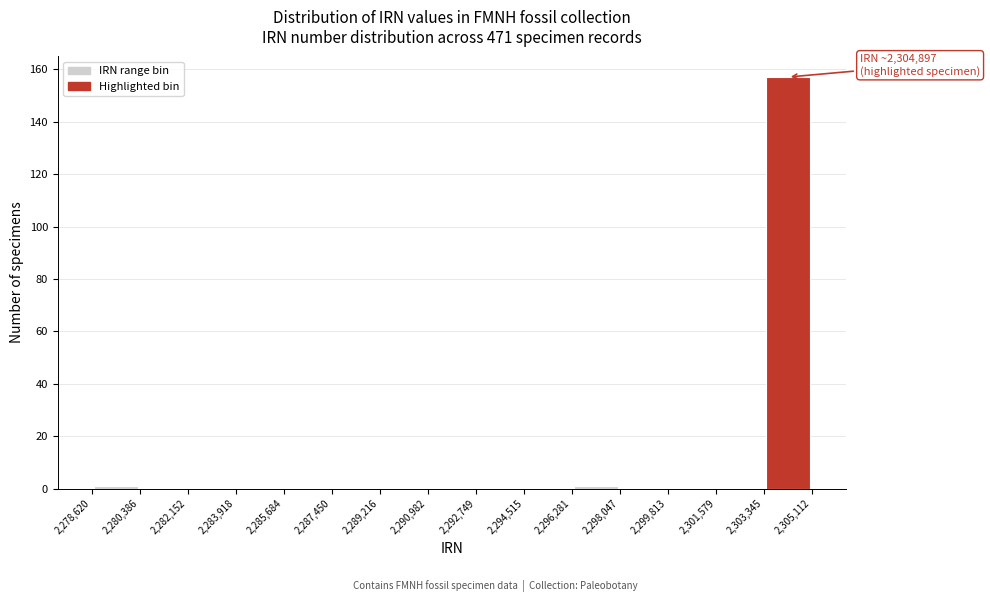

Over which range of the x-axis is the bar tallest?

2,303,345 to 2,305,112